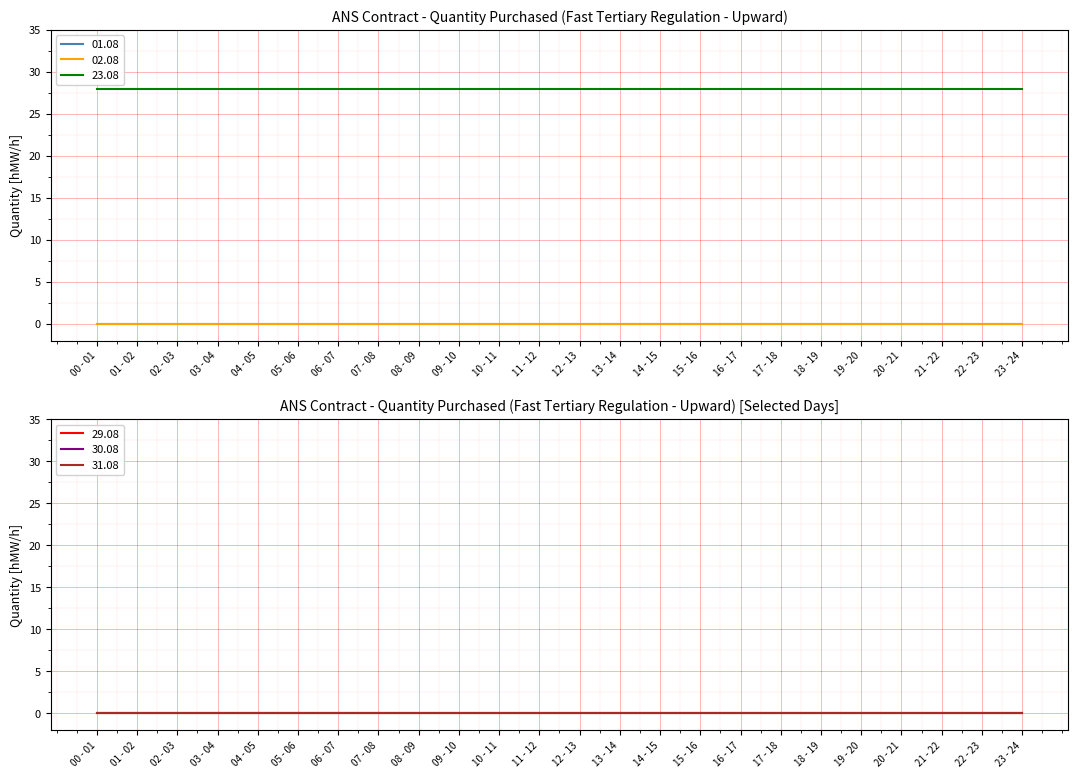

How many lines are shown in the chart?

6